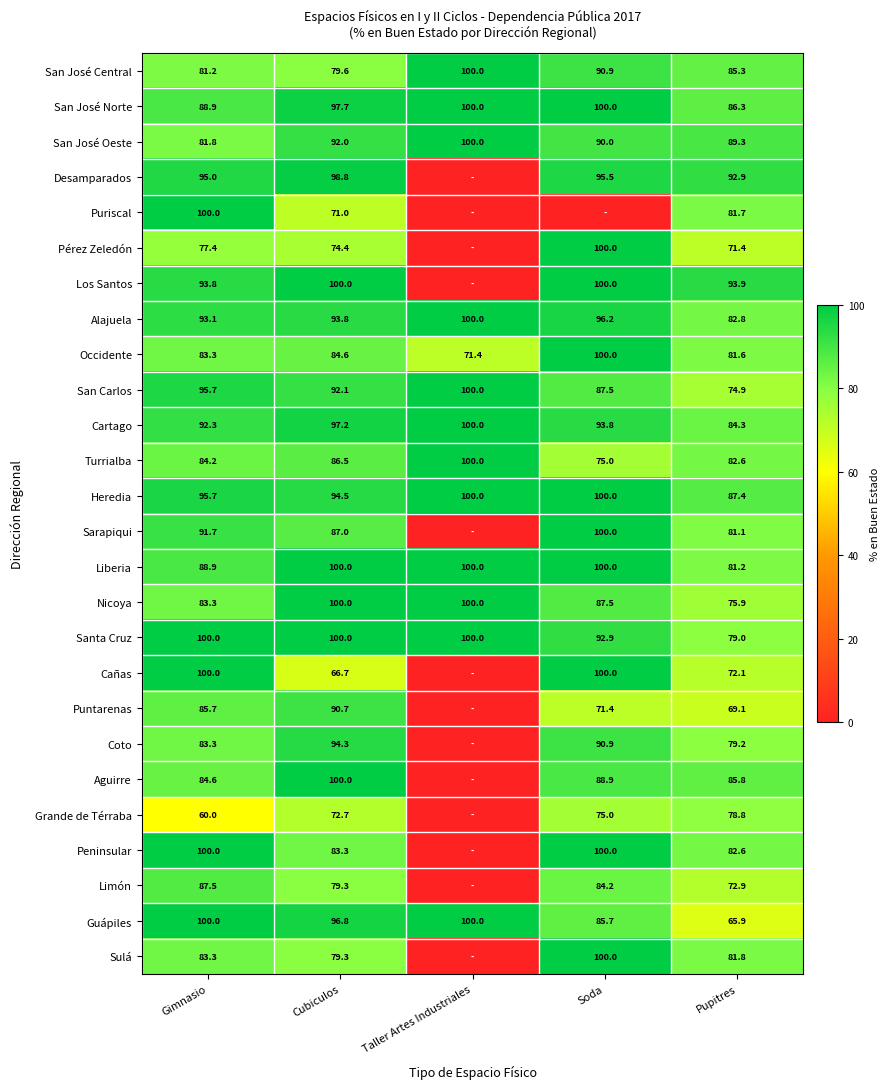

How many series are shown in this chart?

26